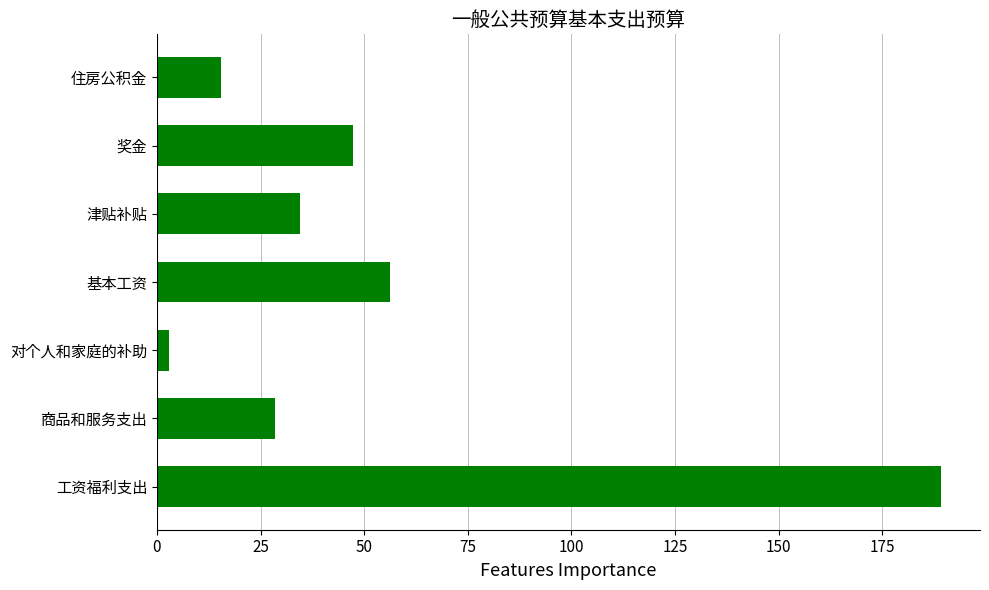

How many data points are less than 34?

3